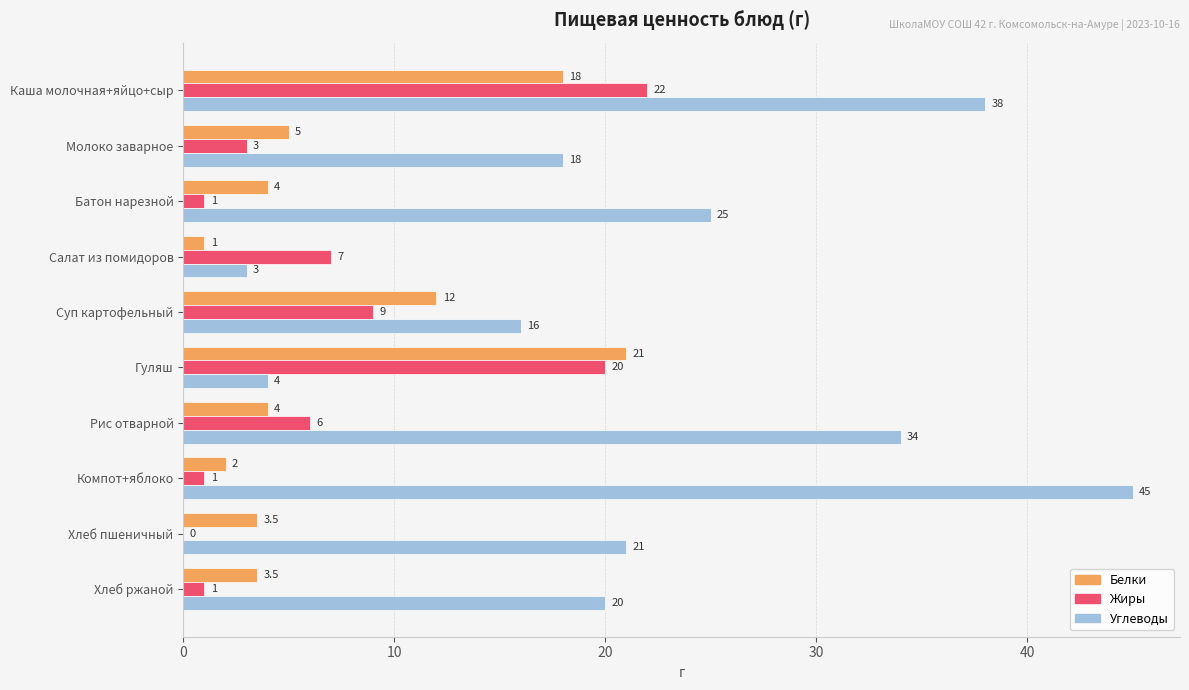

At which category is the sum across all series the highest?

Каша молочная+яйцо+сыр